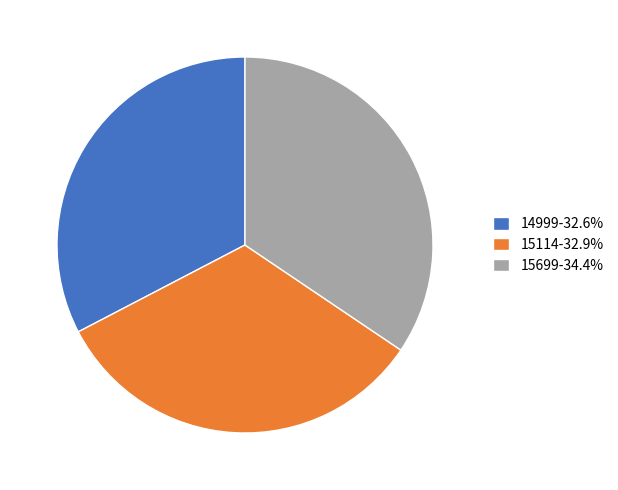

How many segments does this pie chart have?

3